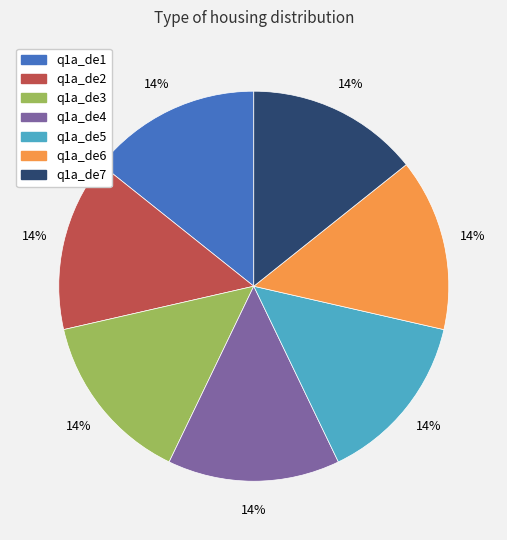

How many slices are in this pie chart?

7